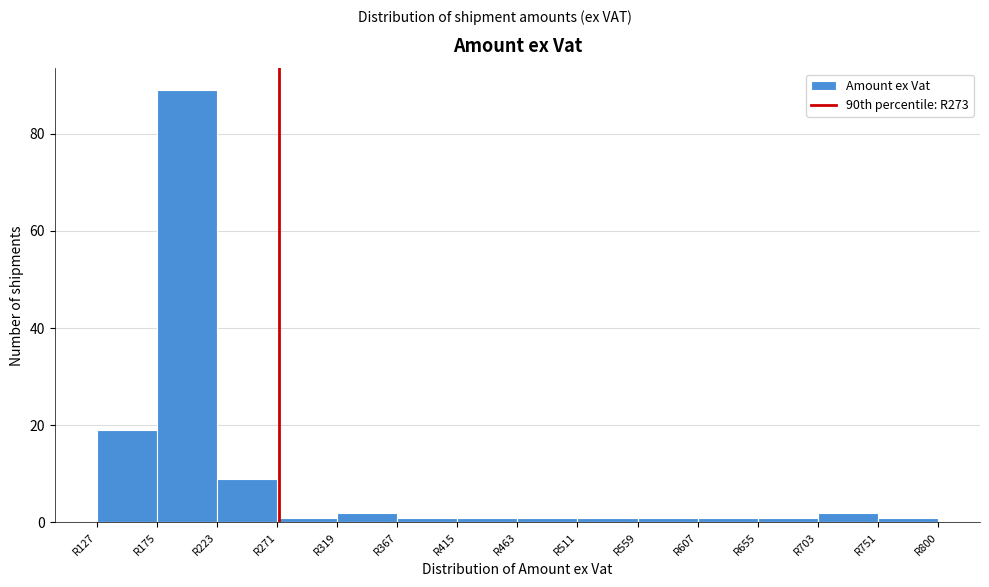

What is the height of the bar covering 705 to 750 on the x-axis? Neither the bar edges nor the heights are printed on the chart, so give them approximately, as read against the axes.

2